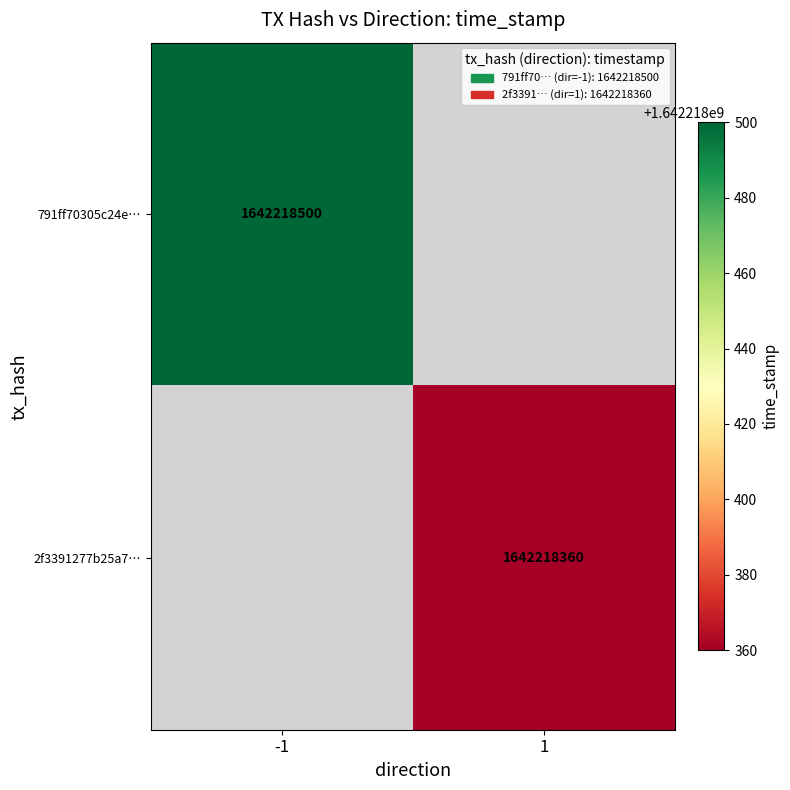

Rank the series by their average value, from highest to lowest.

791ff70305c24e350826730fdbeac507d850eda, 2f3391277b25a779536a0f6d4c51b51f4d9a17a